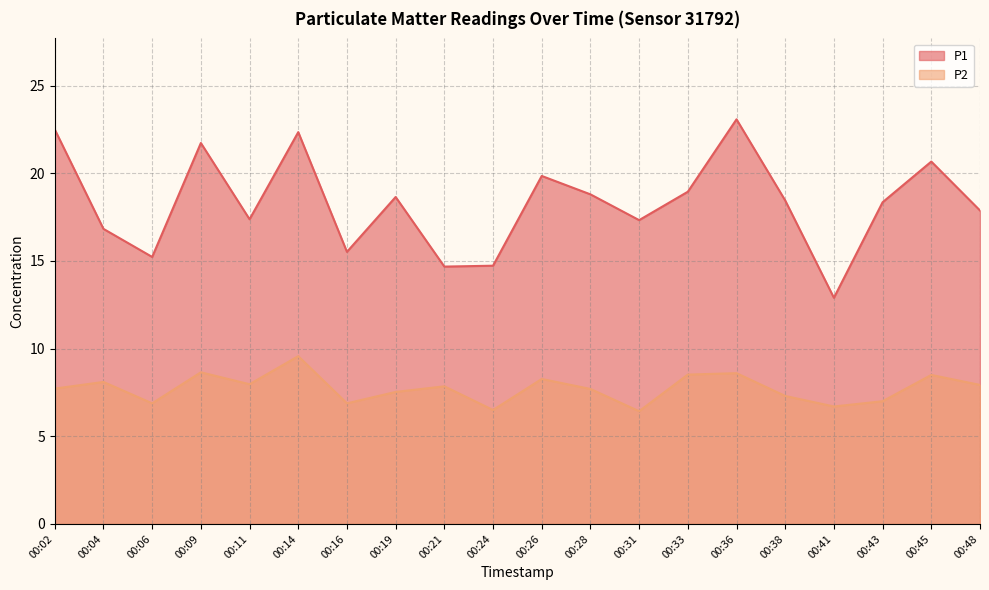

What is the value of the P1 point at the 5th from the left?

17.4